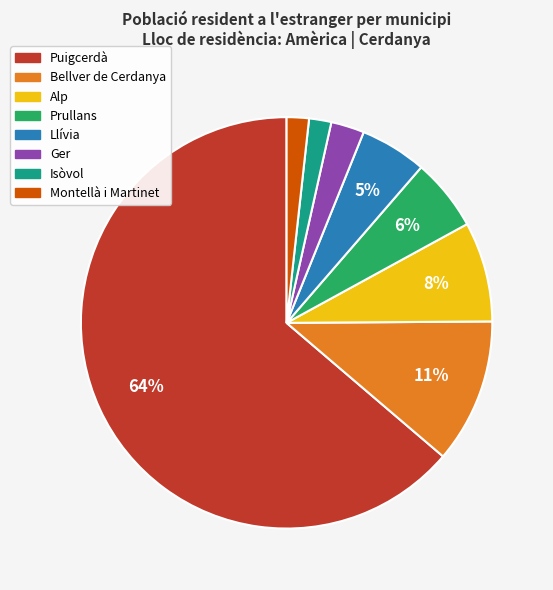

What is the largest slice in the pie chart?

Puigcerdà